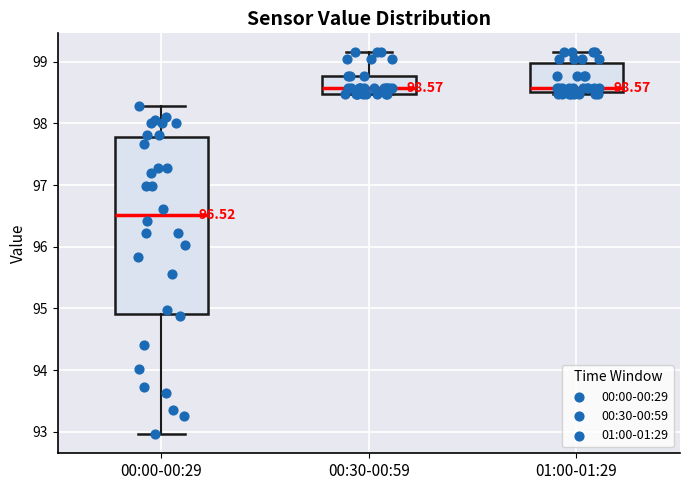

Comparing the boxes themselves (not the whiskers), which one is the tallest?

00:00-00:29